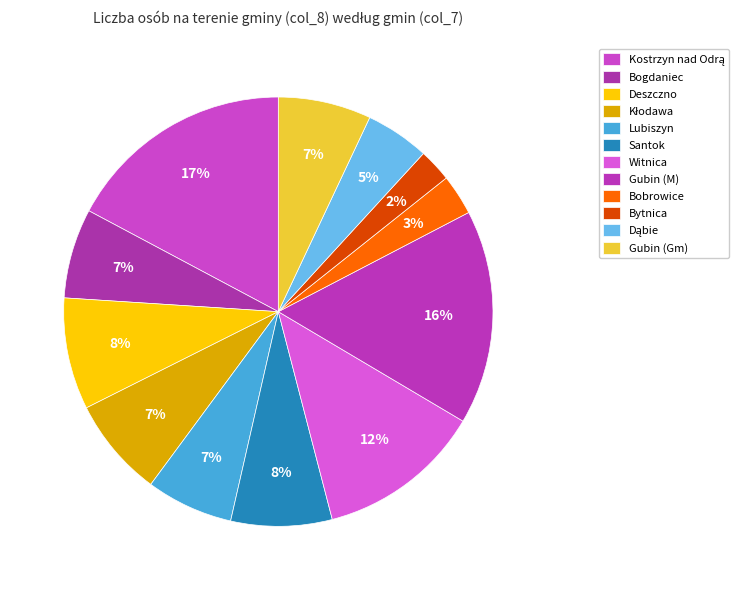

Which category has the biggest portion of the pie?

Kostrzyn nad Odrą